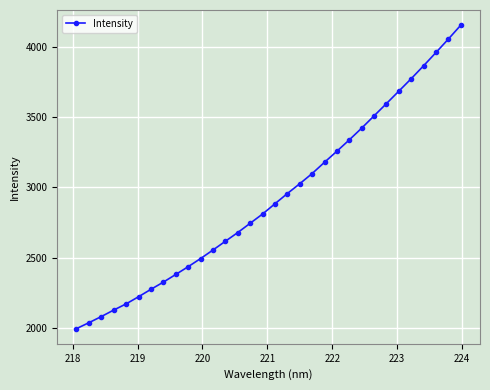

How many values are below 2883?

16